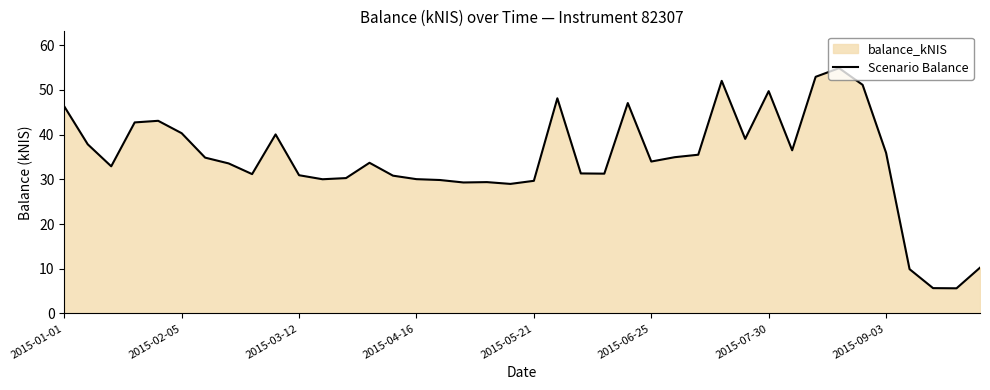

What is the minimum value shown in the chart?

5.6